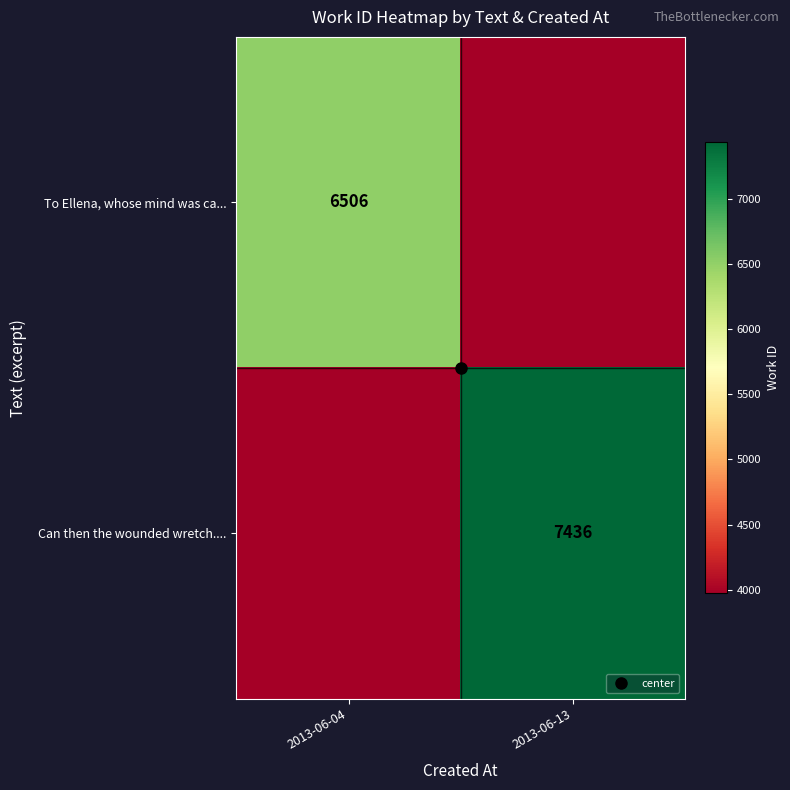

At which label does Can then the wounded wretch.... reach its peak?

2013-06-13